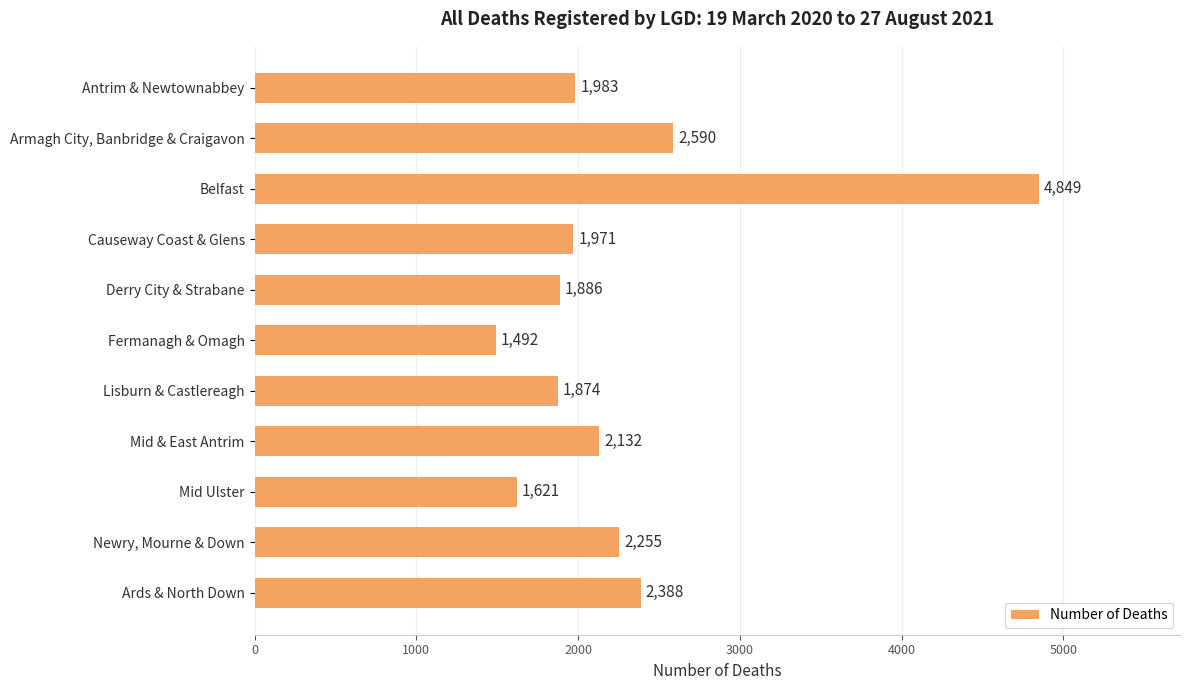

What is the value of the 6th bar from the top?

1492